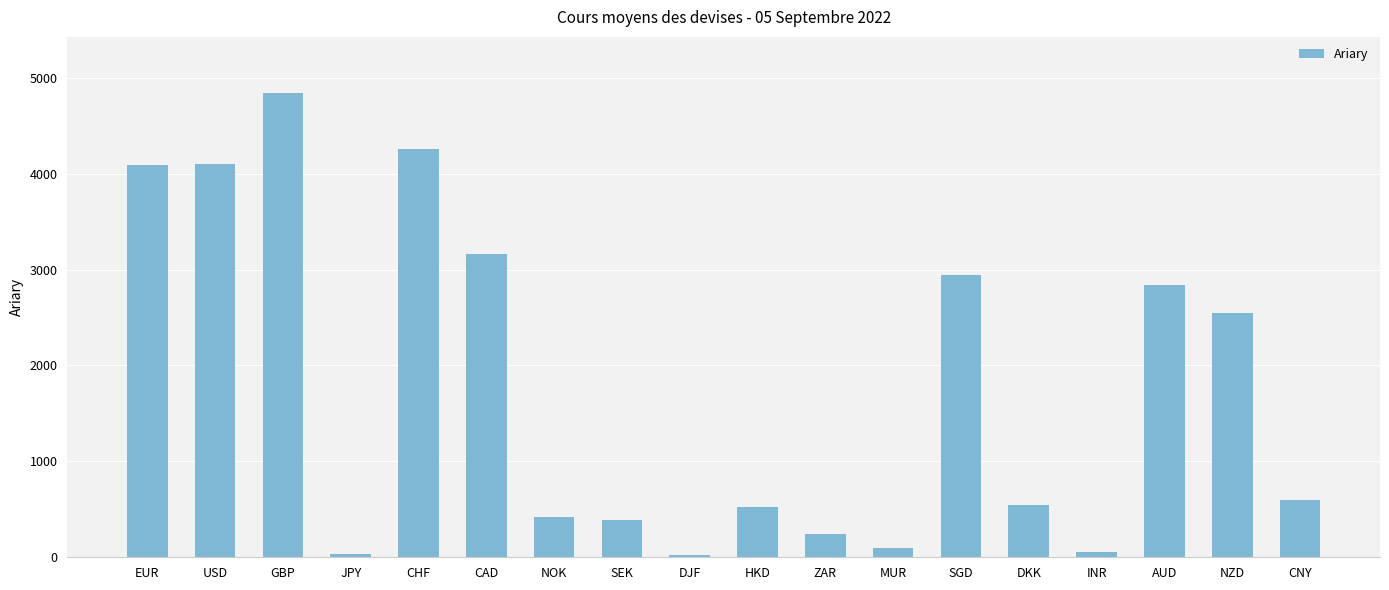

Which category has the highest value across all series?

GBP